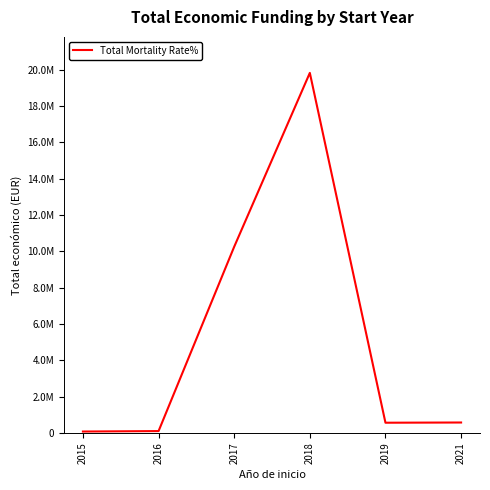

Which has a higher value, 2018 or 2019?

2018